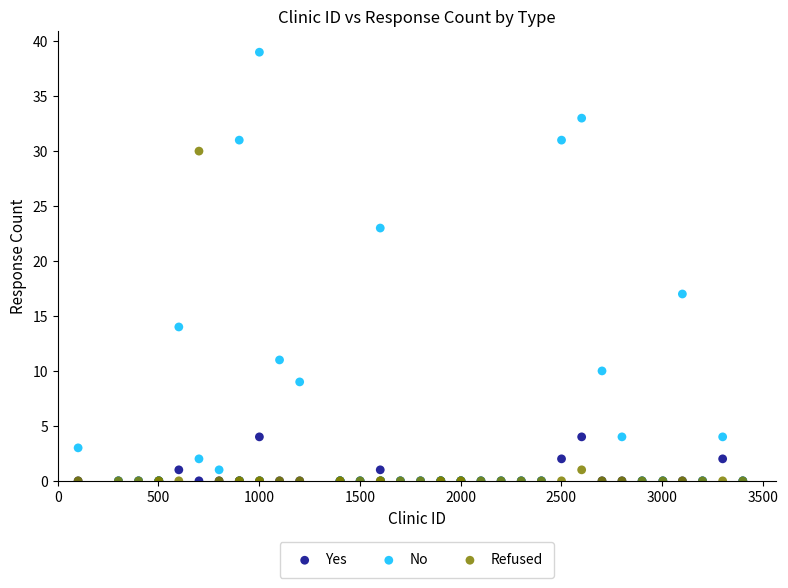

Which series reaches the maximum Y coordinate?

No